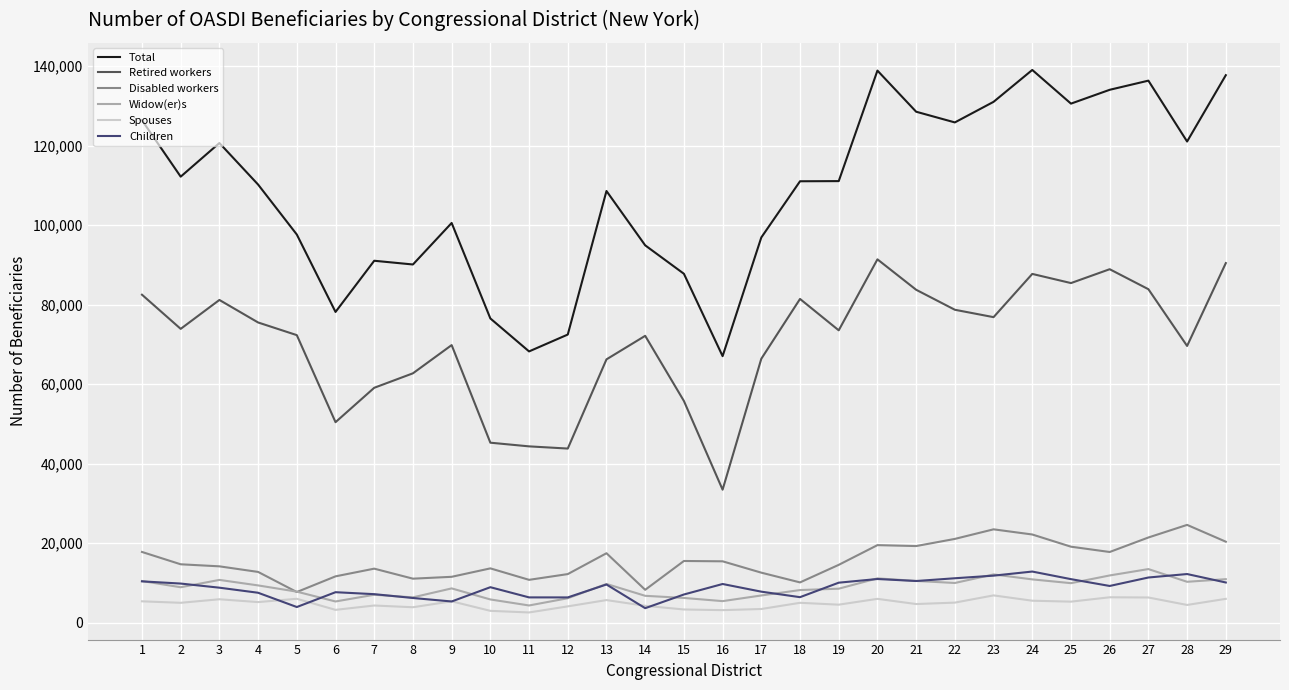

What is the sum of the Disabled workers values at 28 and 5?

32234